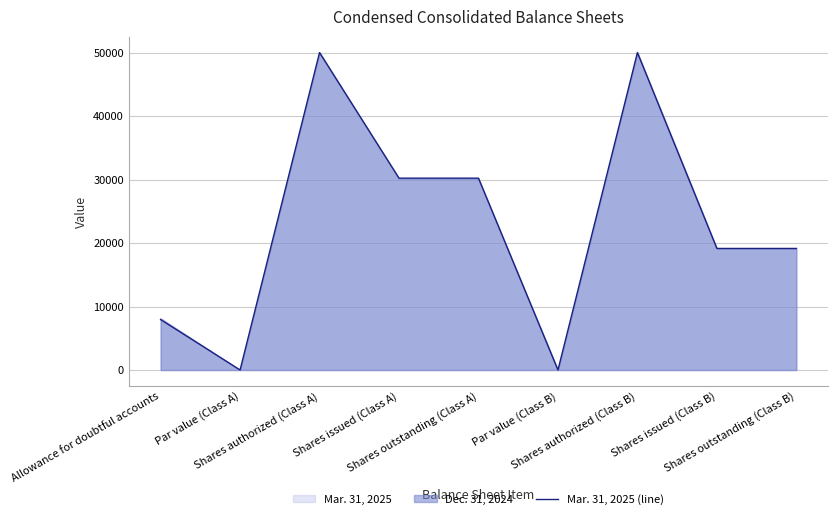

Reading left to right, extract all data points from this chart.

Allowance for doubtful accounts=7946	Par value (Class A)=1	Shares authorized (Class A)=50000	Shares issued (Class A)=30217	Shares outstanding (Class A)=30217	Par value (Class B)=1	Shares authorized (Class B)=50000	Shares issued (Class B)=19145	Shares outstanding (Class B)=19145